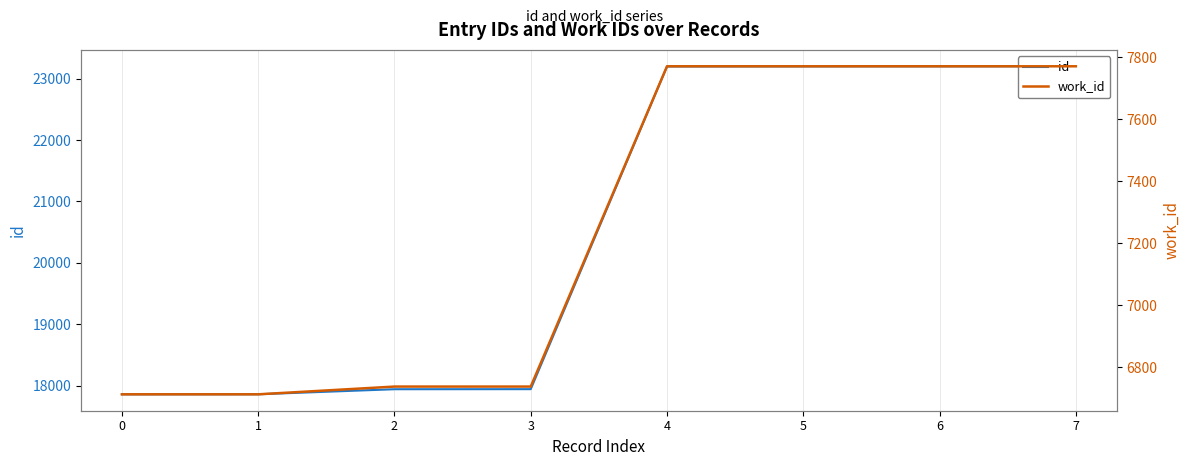

How many series are shown in this chart?

2